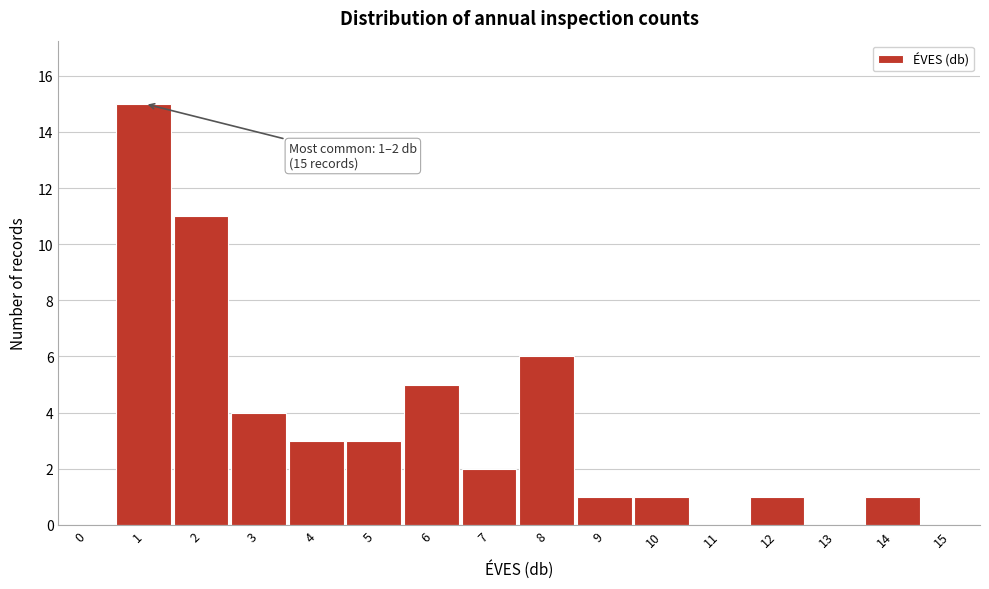

Reading left to right, extract all data points from this chart.

0=0	1=15	2=11	3=4	4=3	5=3	6=5	7=2	8=6	9=1	10=1	11=0	12=1	13=0	14=1	15=0